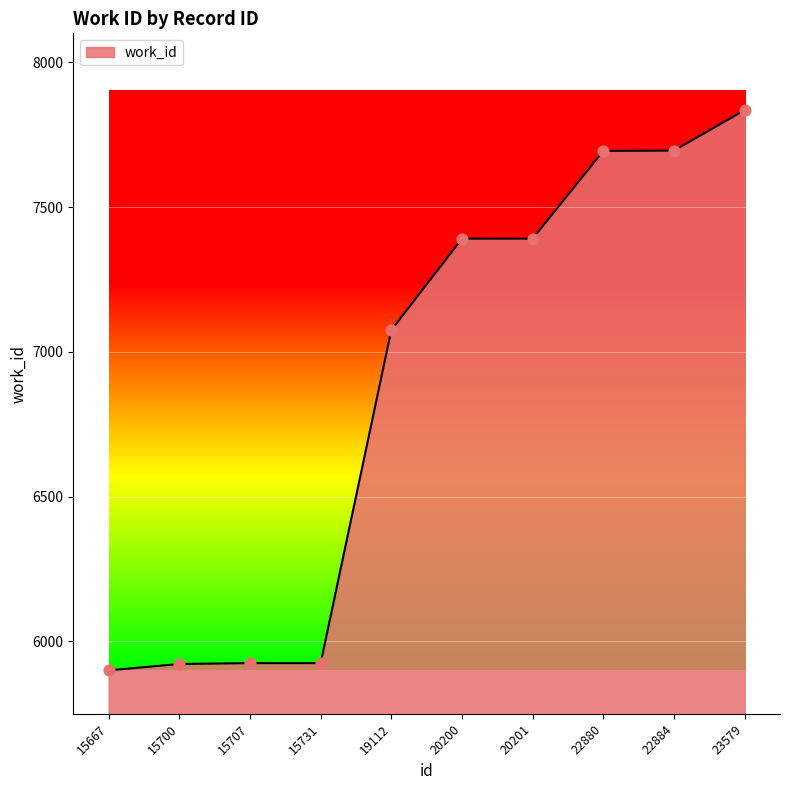

Approximately how many times larger is the value at 15707 compared to 22884?

0.8